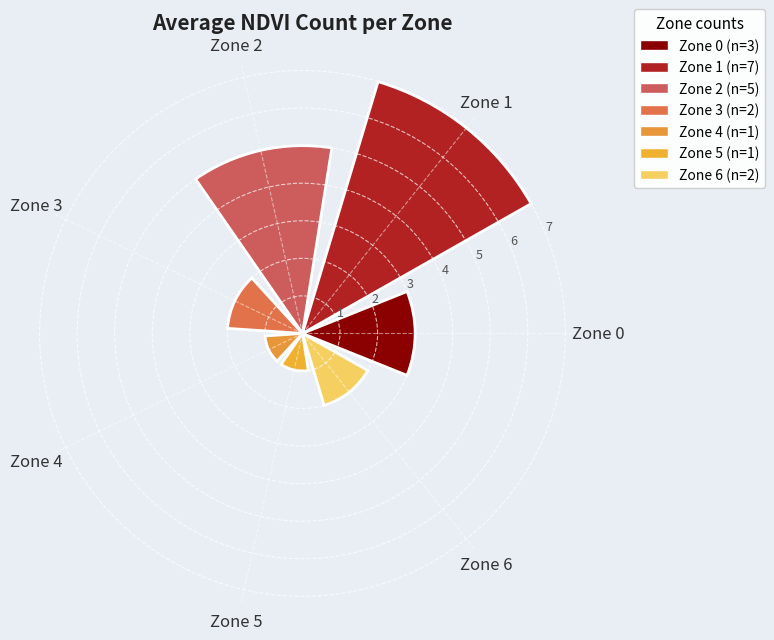

Count the number of categories in the chart.

7